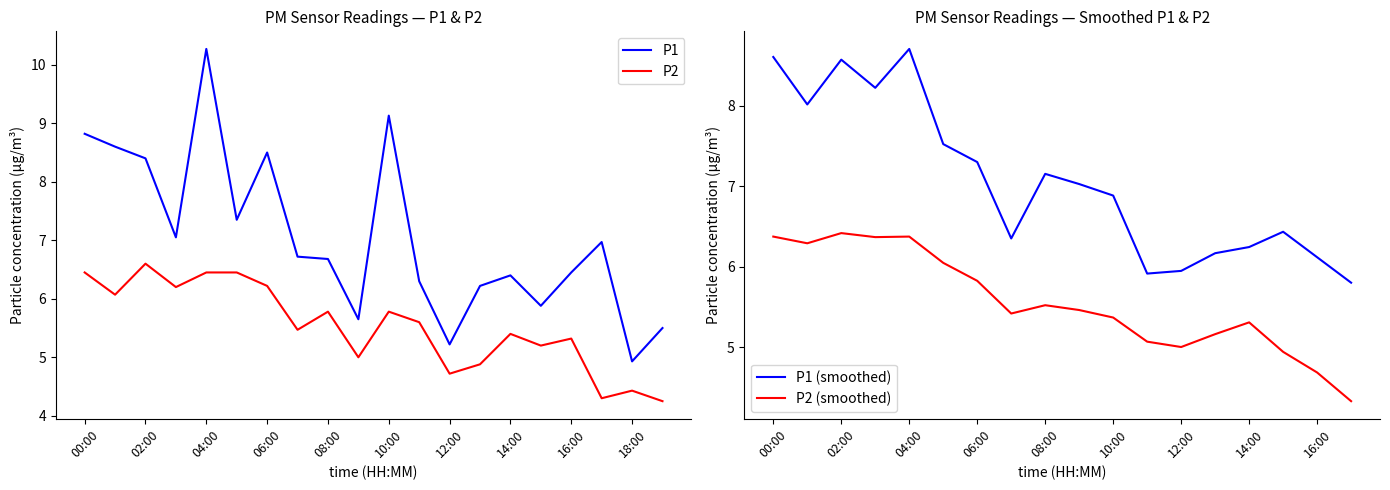

Is the value of P1 at 01:00 greater than the value of P2 at 02:00?

Yes